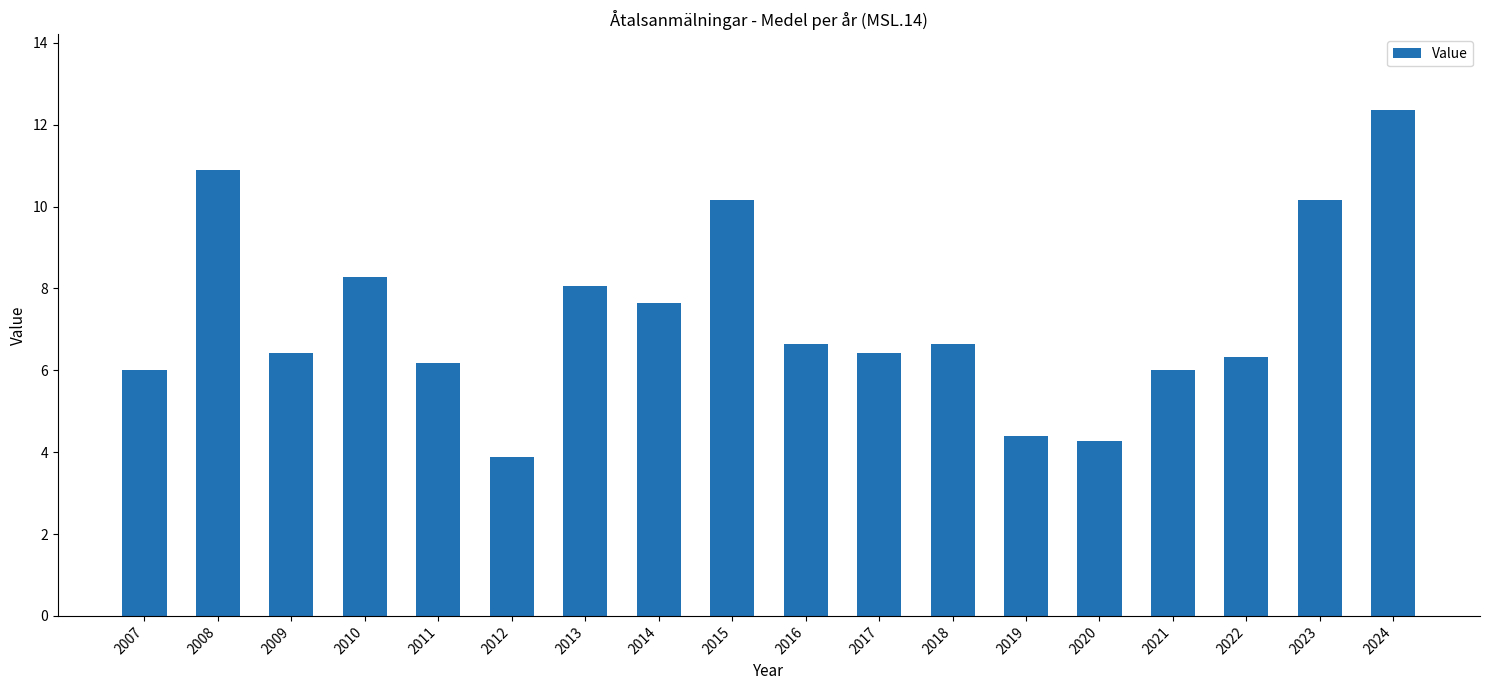

Count the number of data series in this chart.

1